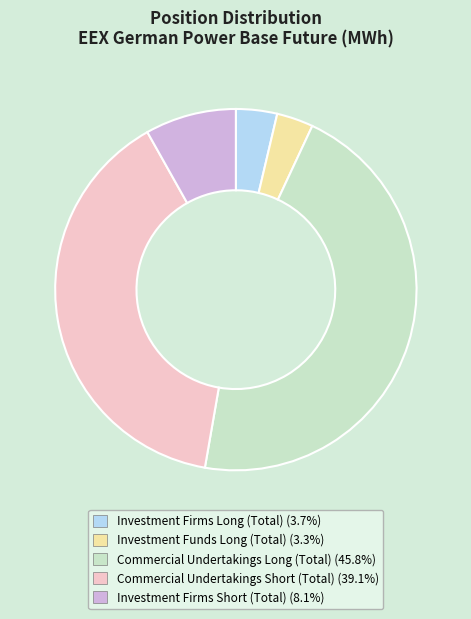

The Commercial Undertakings Long (Total) slice represents 32% of the pie. True or false?

False